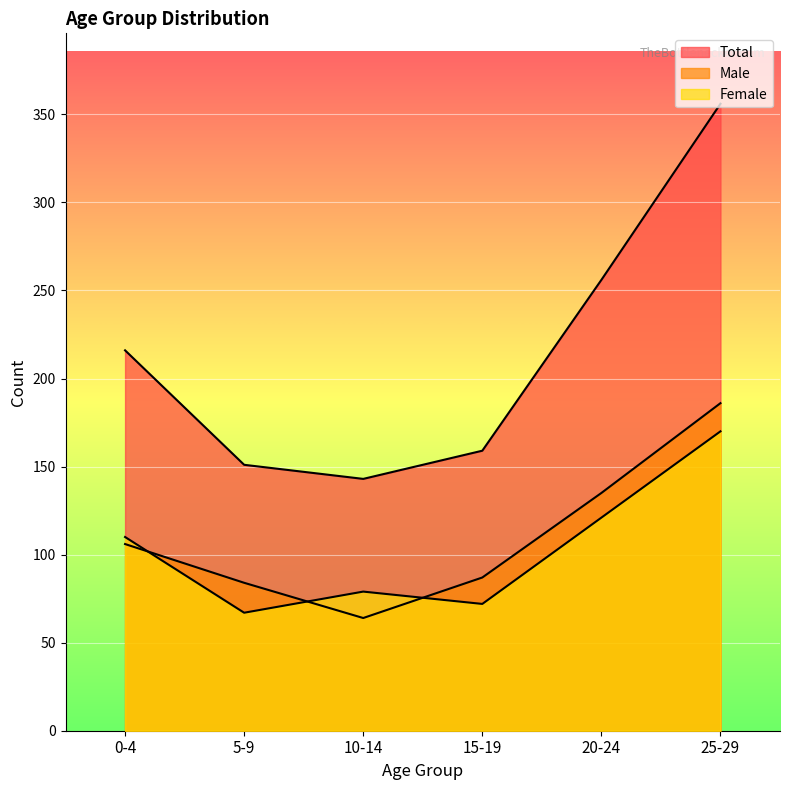

True or false: Male has a value of 106 at 0-4.

True